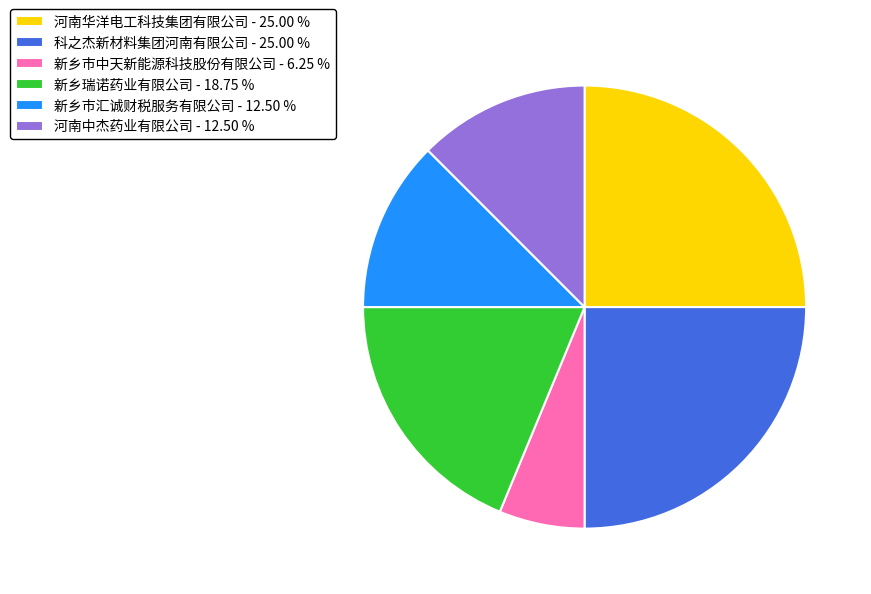

What is the smallest slice in the pie chart?

新乡市中天新能源科技股份有限公司